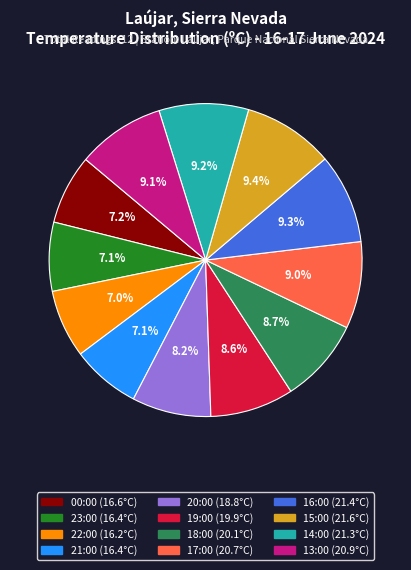

True or false: 21:00 accounts for 7% of the total.

True